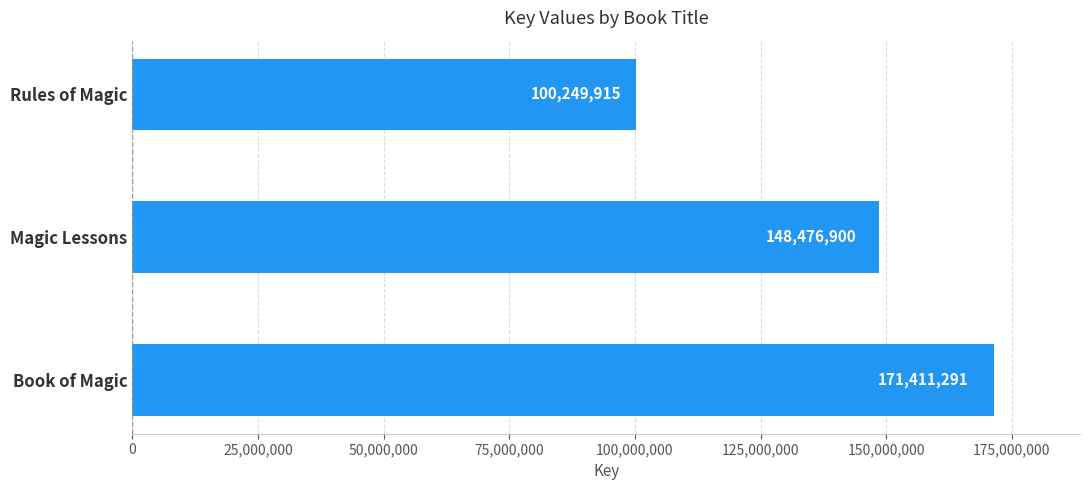

How many values are between 100249915 and 171411291?

3